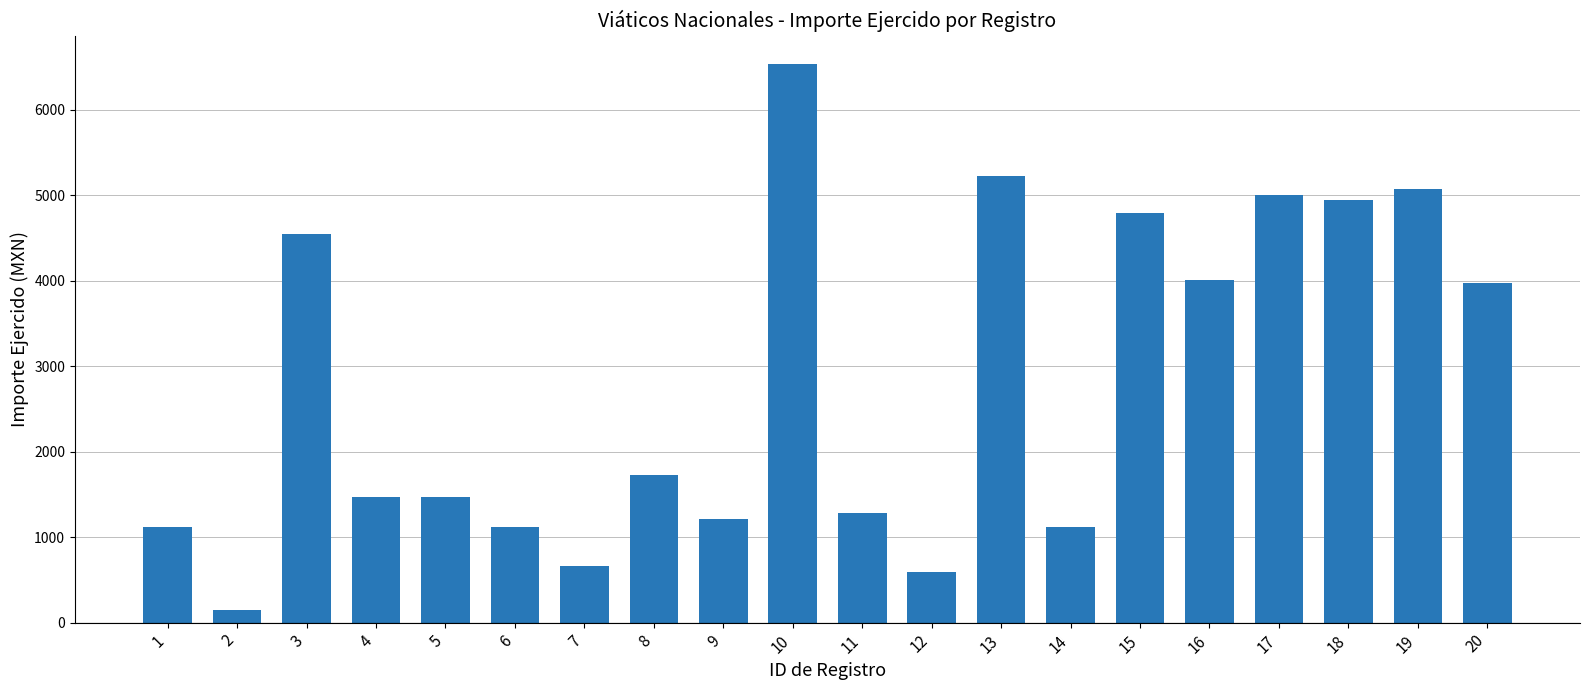

What is the value of the 4th bar from the left?

1466